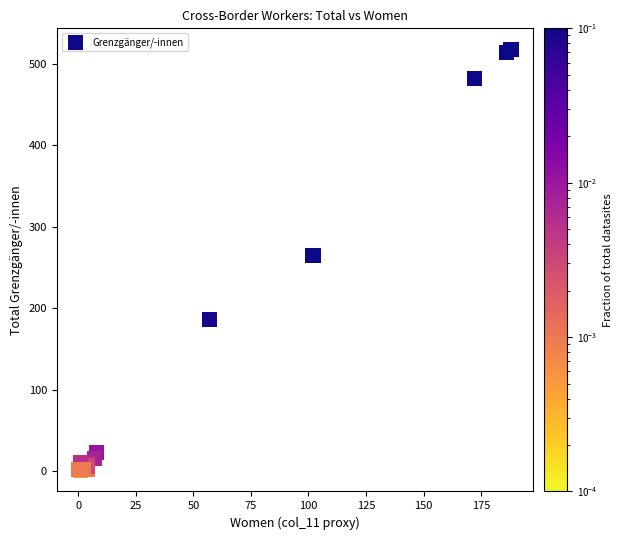

What Y value in the scatter plot is closest to 259?

265